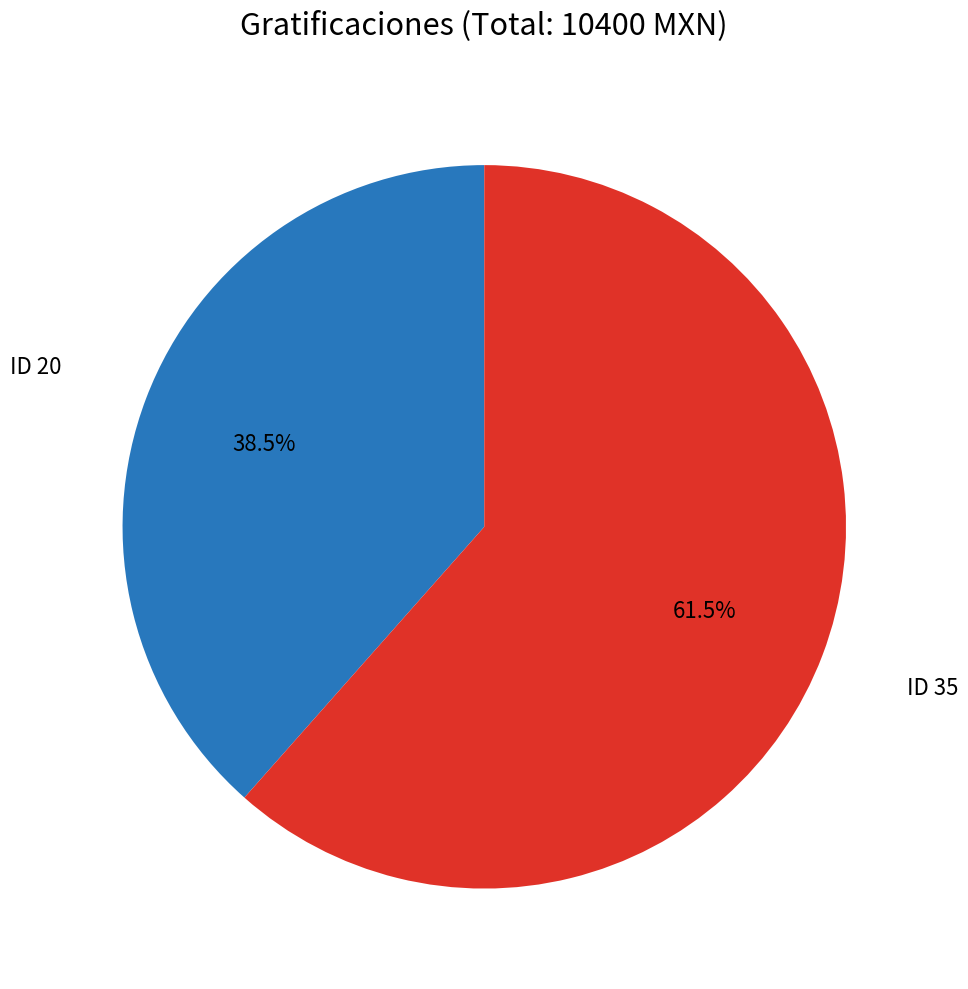

Is there a majority slice in this chart?

Yes